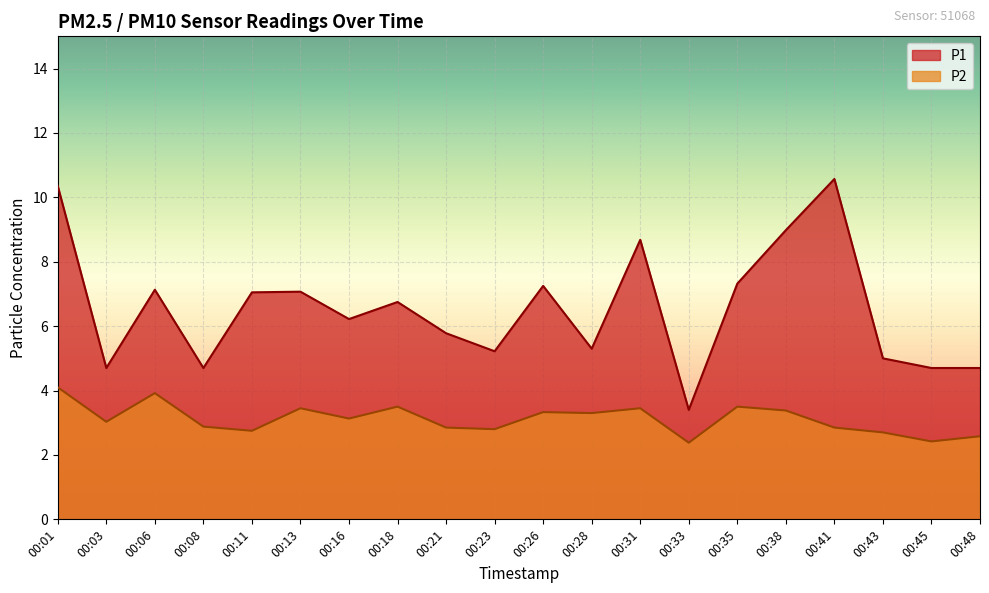

True or false: P1 and P2 intersect in this chart.

False